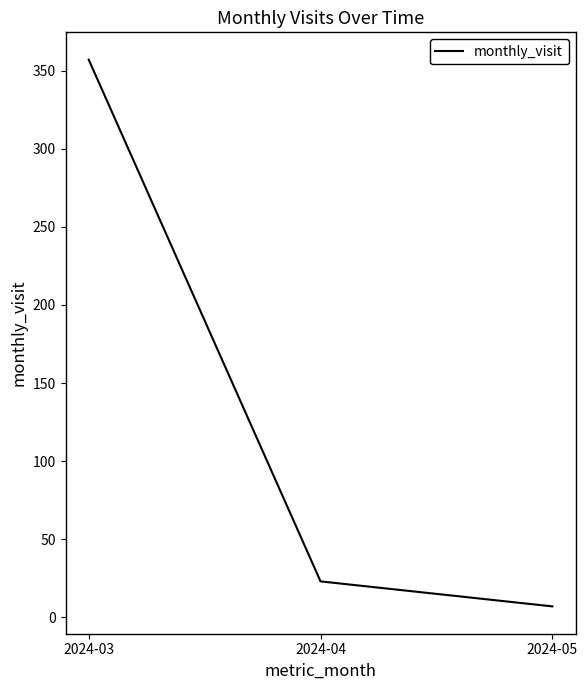

What is the smallest value displayed?

7